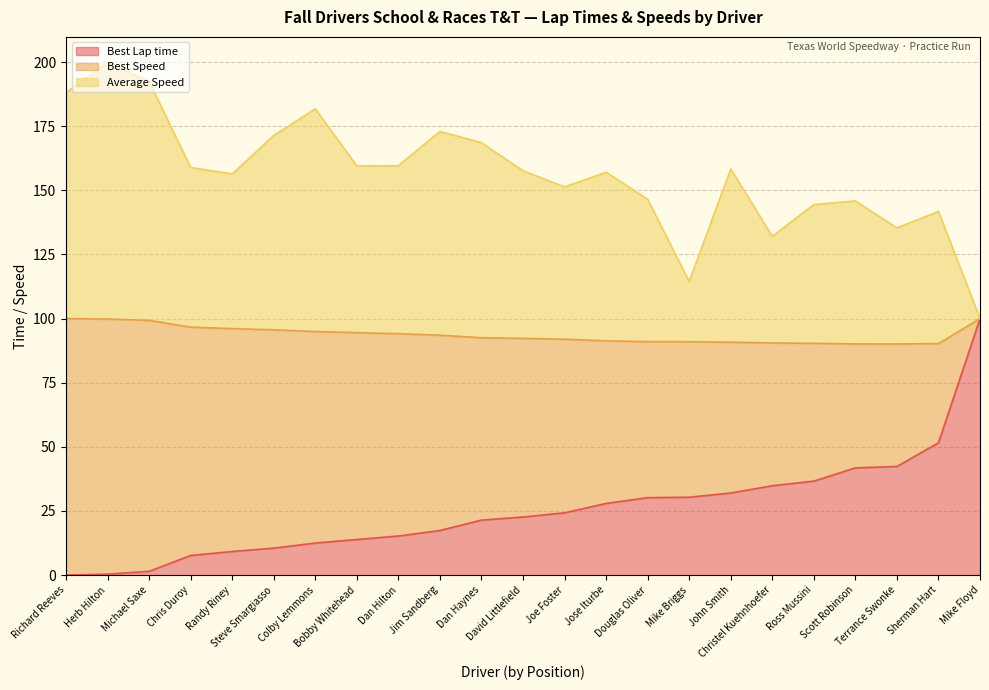

What are all the series names shown in the legend?

Best Lap time, Best Speed, Average Speed